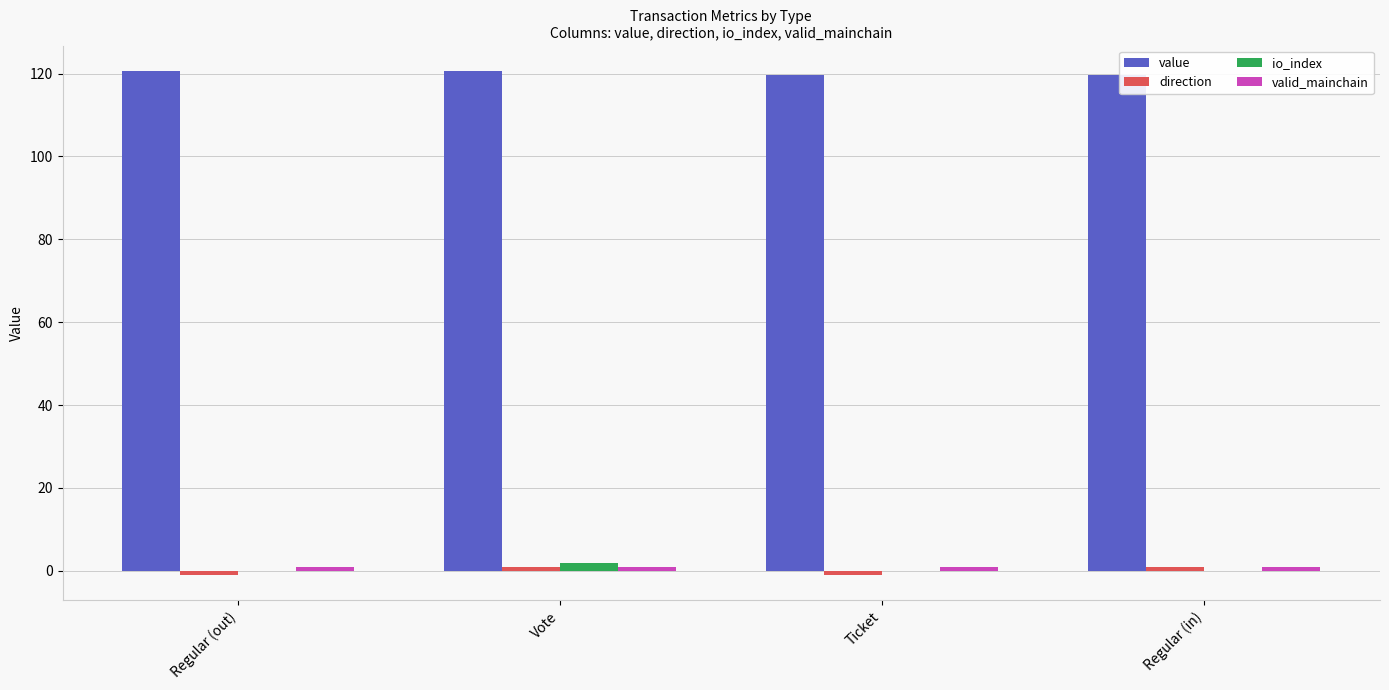

Is the value of value at Ticket greater than the value of io_index at Vote?

Yes